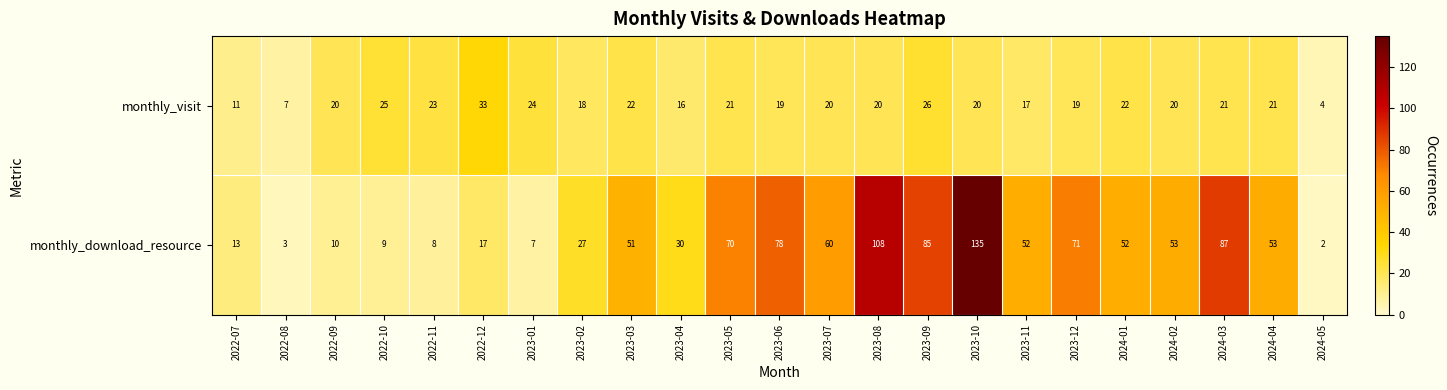

True or false: monthly_visit has a value of 33 at 2023-06.

False